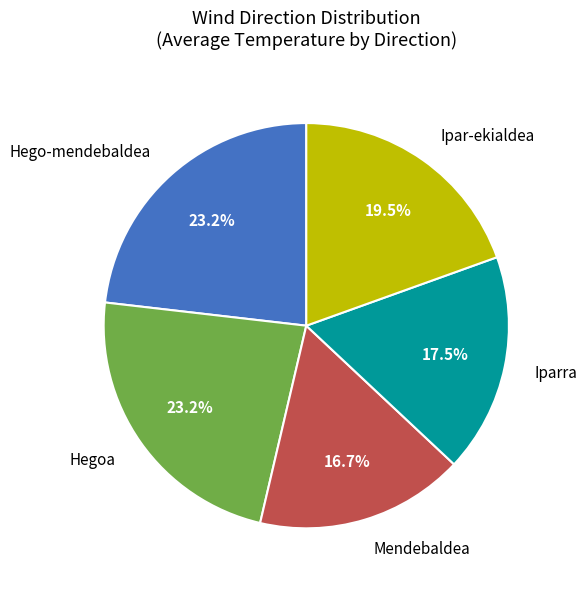

How many slices are in this pie chart?

5